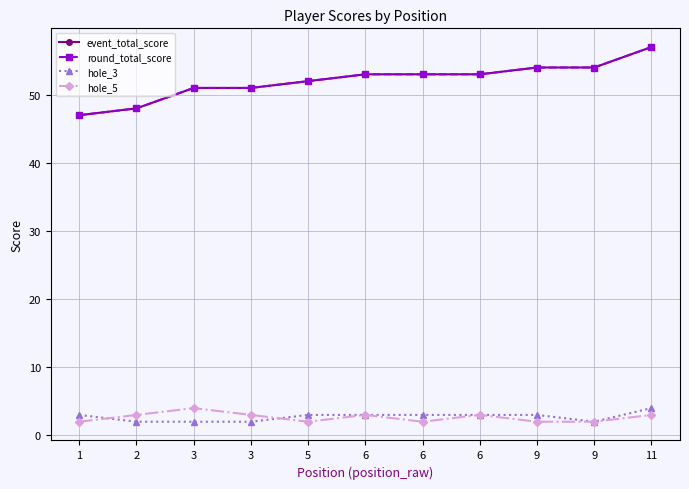

What is the value of the hole_5 point at the 6th from the left?

3